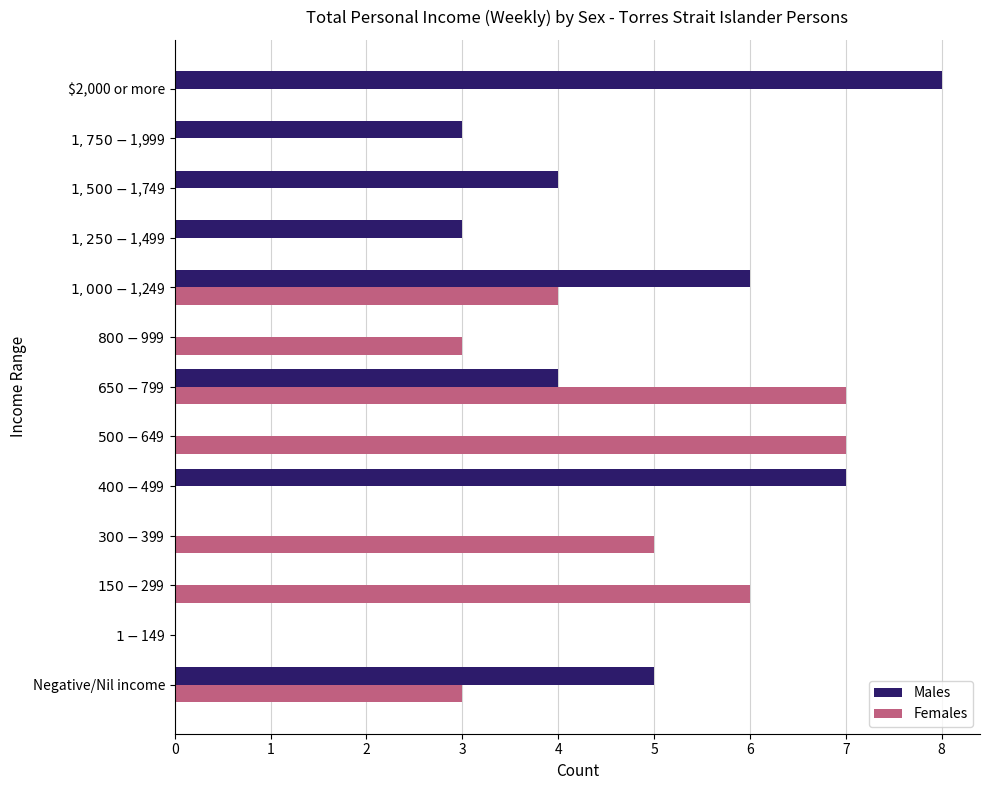

Count the Males values in the range 0 to 5.

10